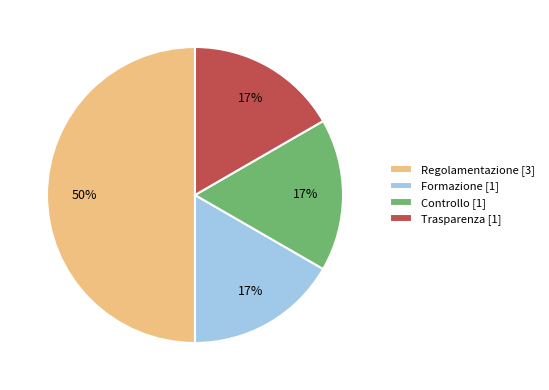

Is it true that Formazione is 11% of the pie?

False